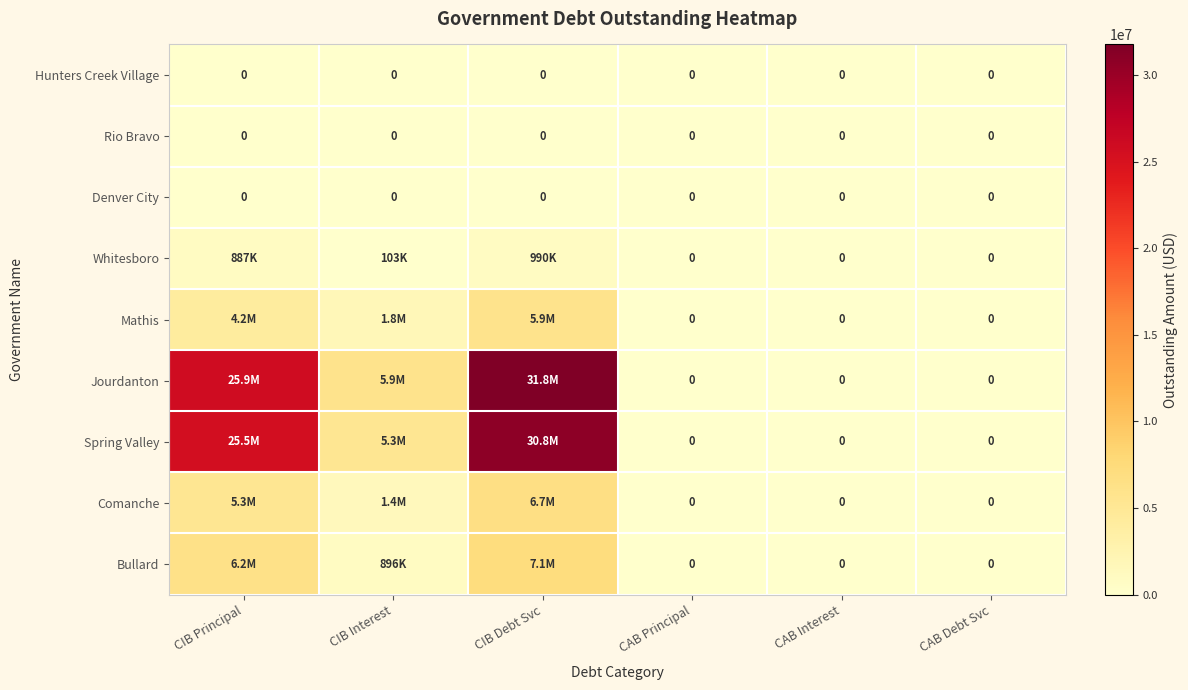

How many data points does each series have?

6